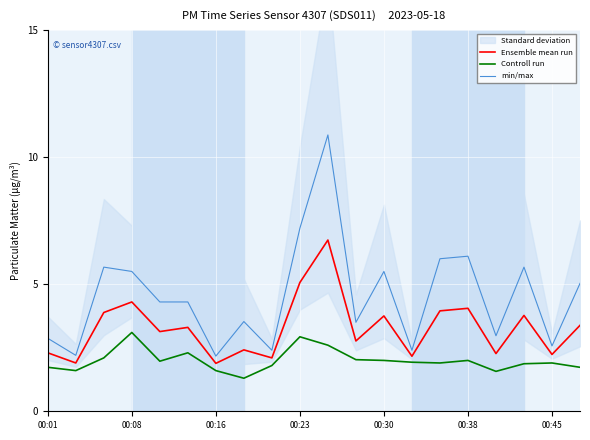

What is the highest value of the Controll run series?

3.1